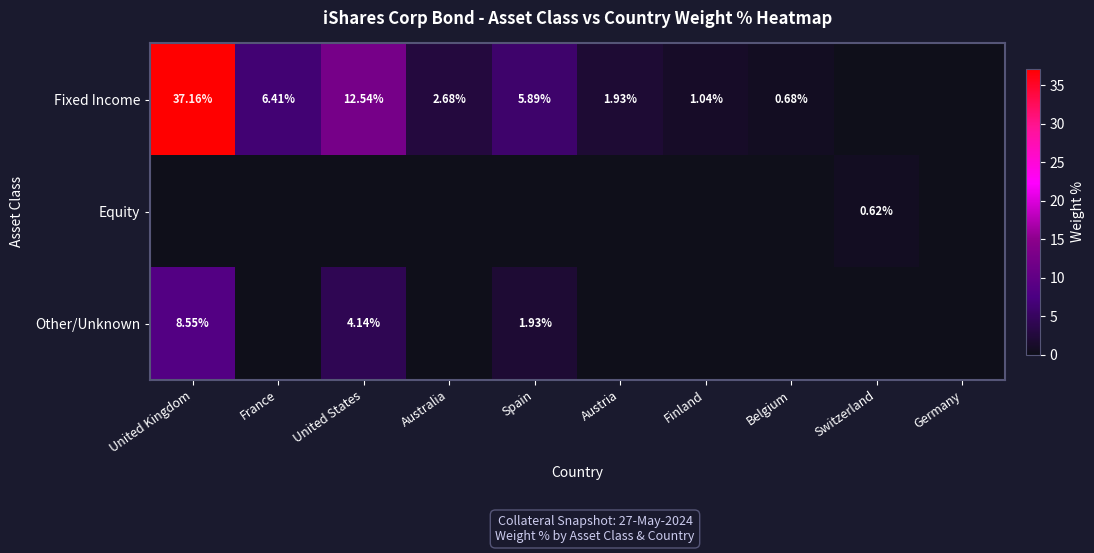

Which series has the largest total across all categories?

Fixed Income